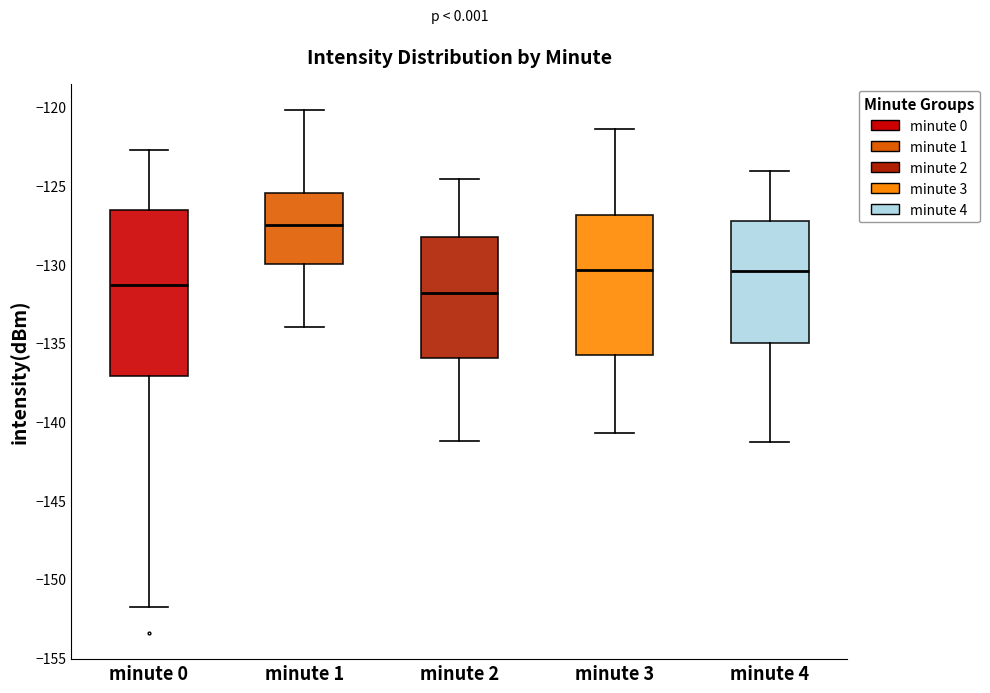

Which box has the highest median line?

minute 1